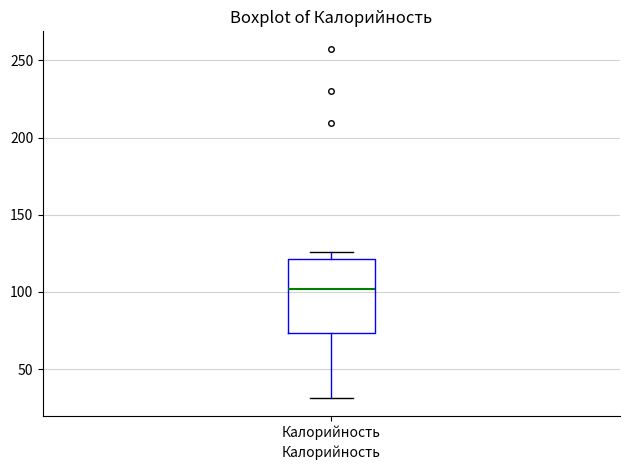

Read this box plot against the y-axis: the position of the median line, the range covered by the box, and the ends of both whiskers. The values are not printed on the chart, so give them approximately, as read against the axis.

median 100, box 75 to 120, whiskers 30 to 125